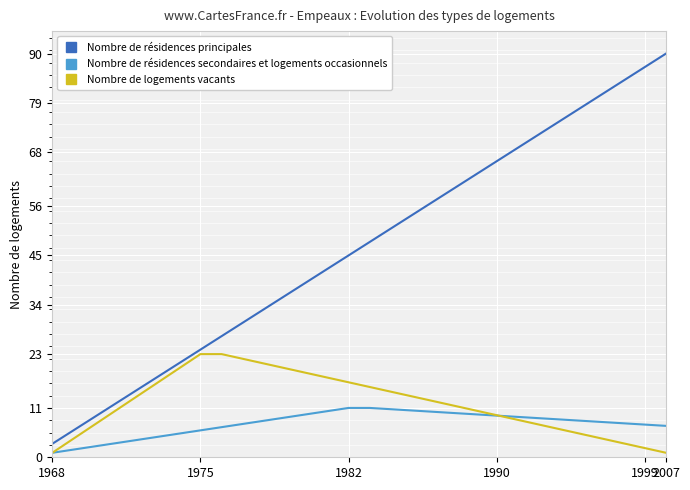

True or false: Nombre de résidences secondaires et logements occasionnels and Nombre de résidences principales cross at least once.

False